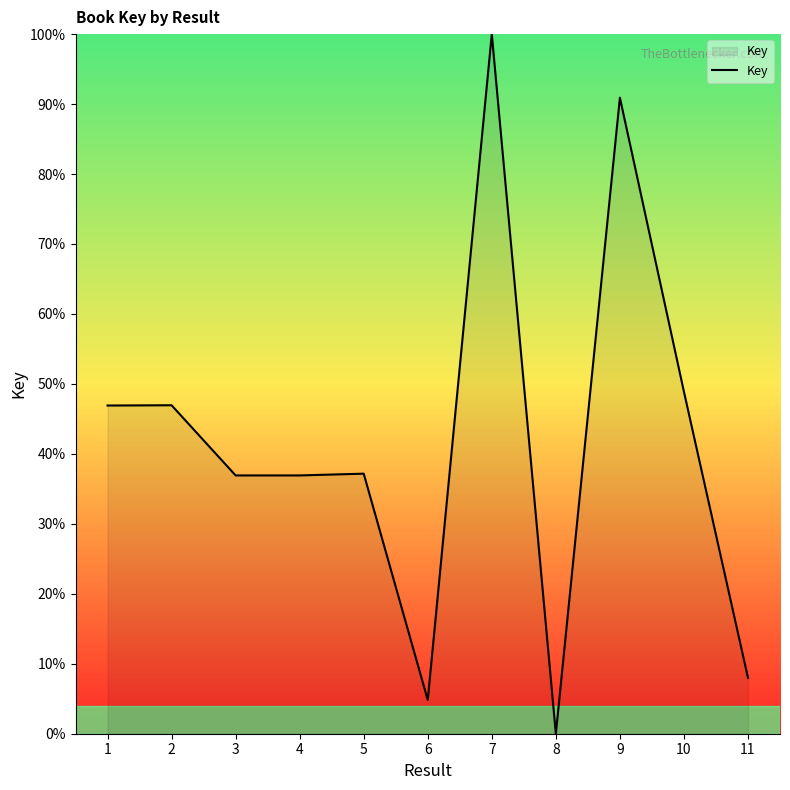

What value does the data have at 9?

90.9